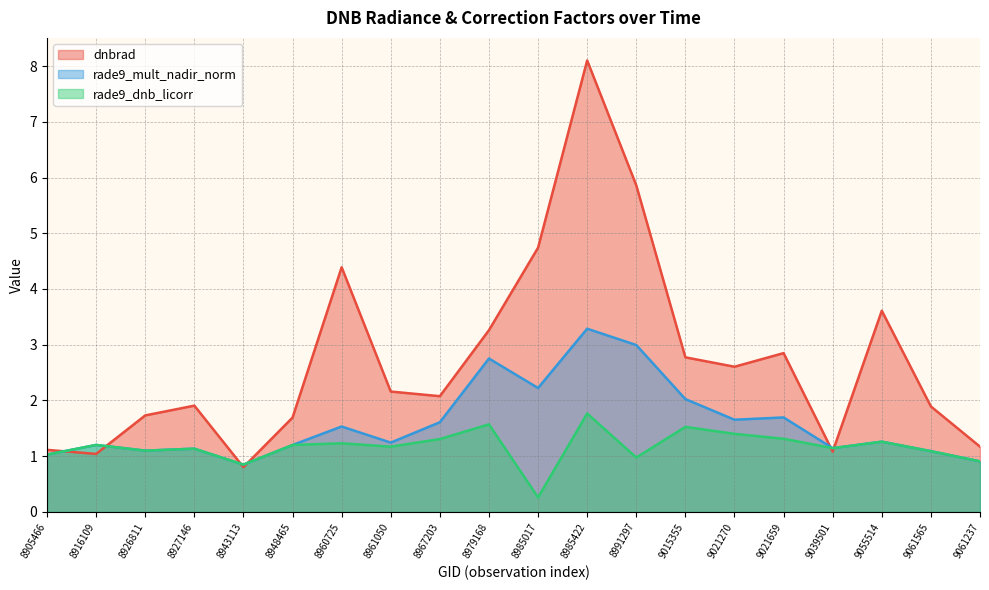

Reading left to right, list all the values displayed in this chart.

dnbrad: 1.1	1.0	1.7	1.9	0.8	1.7	4.4	2.2	2.1	3.3	4.7	8.1	5.9	2.8	2.6	2.8	1.1	3.6	1.9	1.2
rade9_mult_nadir_norm: 1.0	1.2	1.1	1.1	0.8	1.2	1.5	1.2	1.6	2.8	2.2	3.3	3.0	2.0	1.7	1.7	1.1	1.3	1.1	0.9
rade9_dnb_licorr: 1.0	1.2	1.1	1.1	0.8	1.2	1.2	1.2	1.3	1.6	0.3	1.8	1.0	1.5	1.4	1.3	1.1	1.3	1.1	0.9